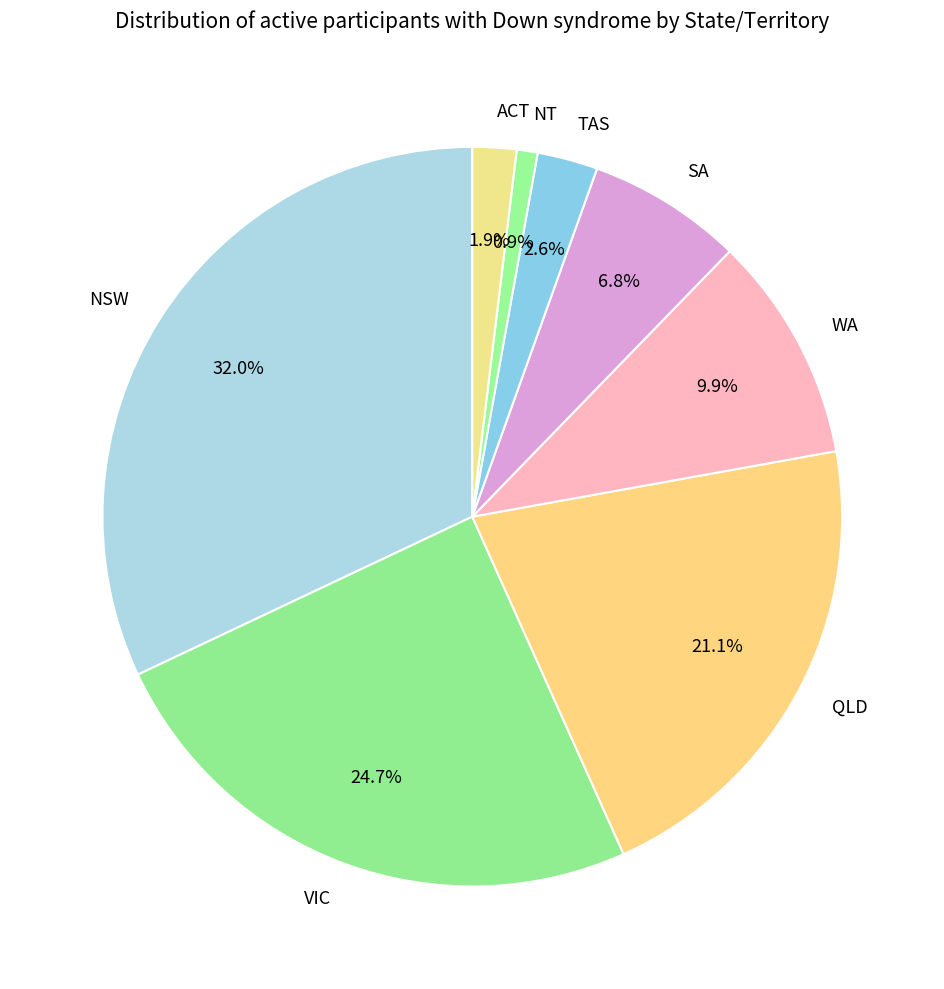

Between NT and ACT, which is larger?

ACT